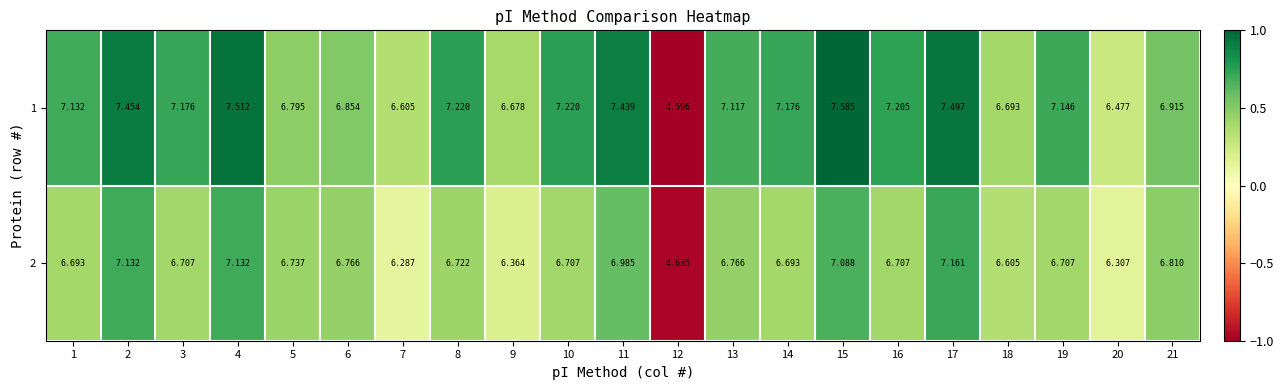

Is the value of 1 at 11 greater than the value of 2 at 21?

Yes